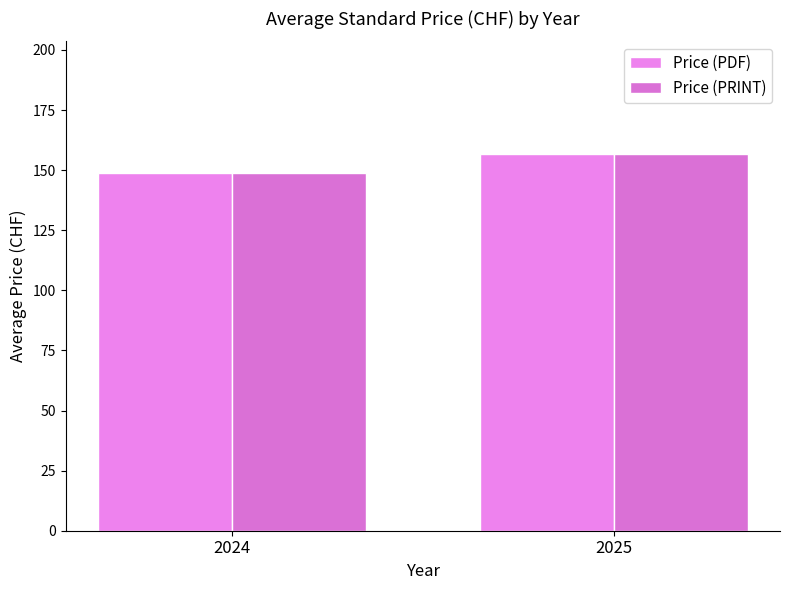

What is the greatest value displayed?

156.6